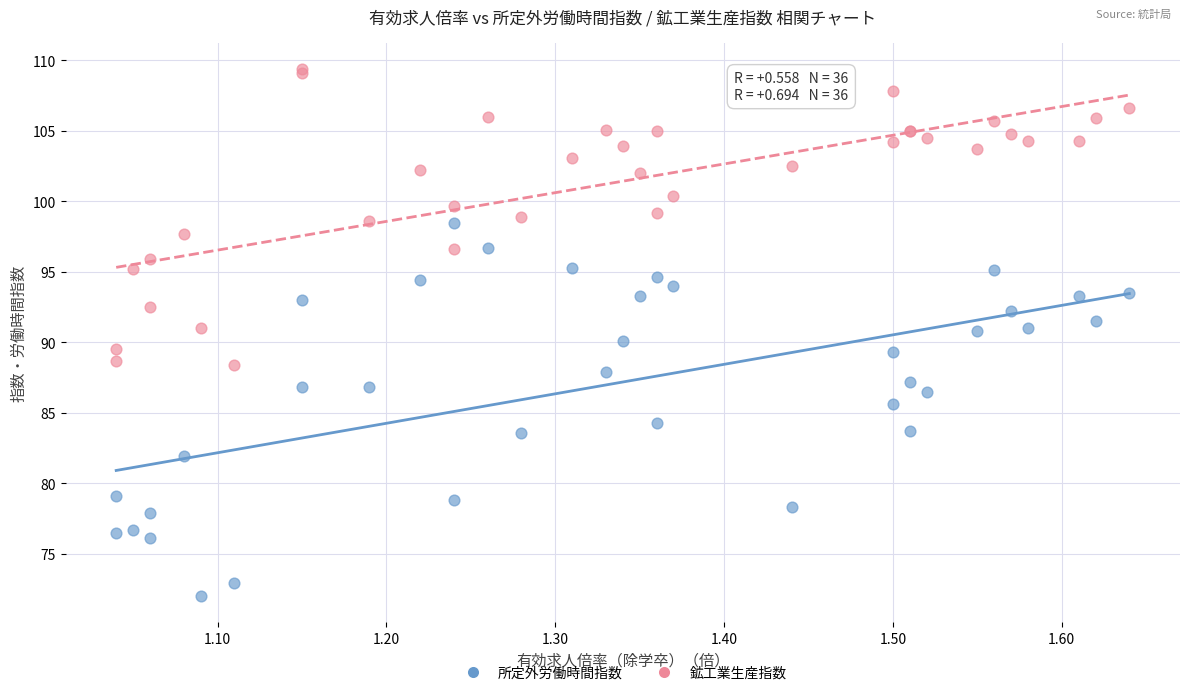

Which series has the largest Y range (max minus min)?

所定外労働時間指数